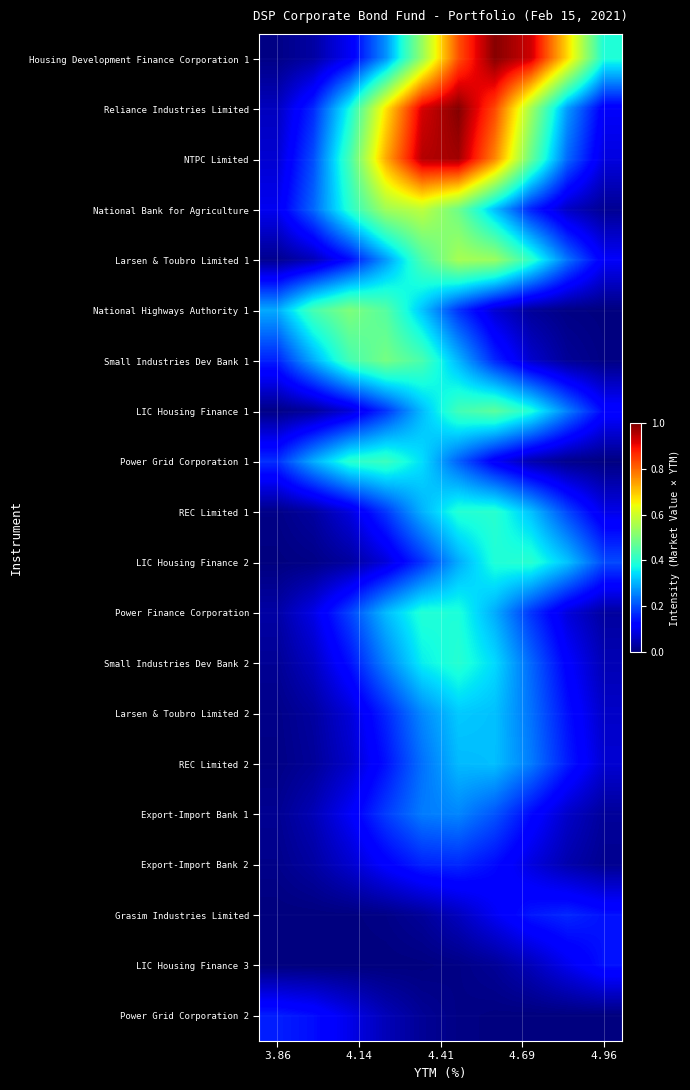

Which category has the lowest value across all series?

3.86